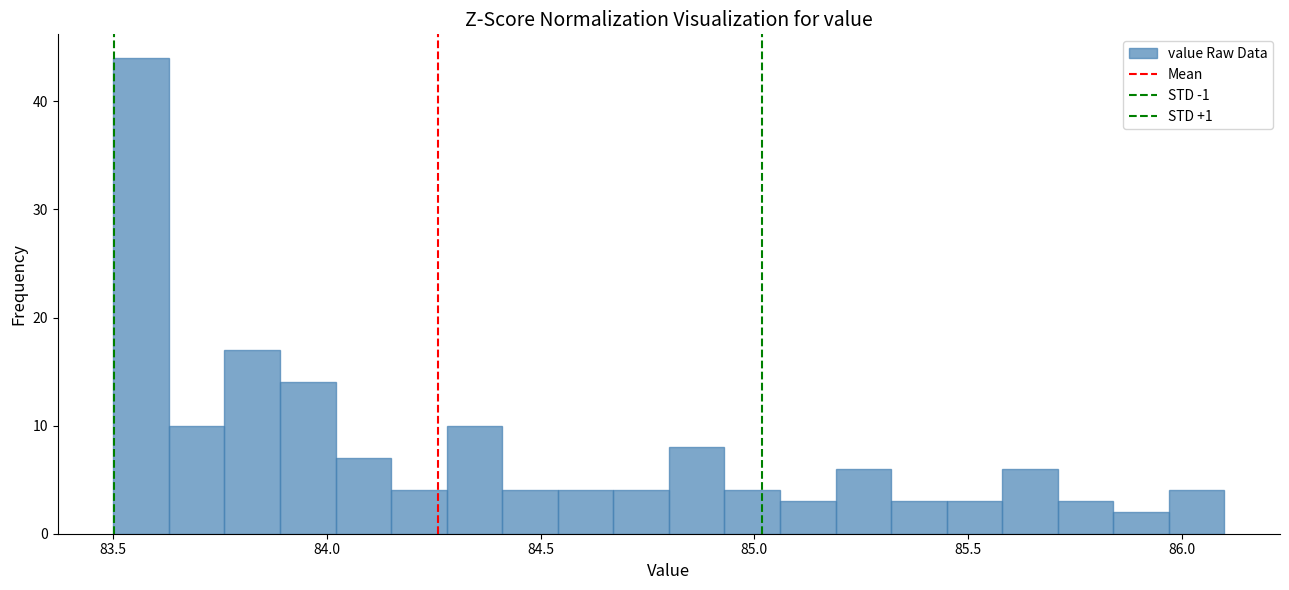

Read against the x-axis, roughly where is the centre of the tallest bar?

83.55